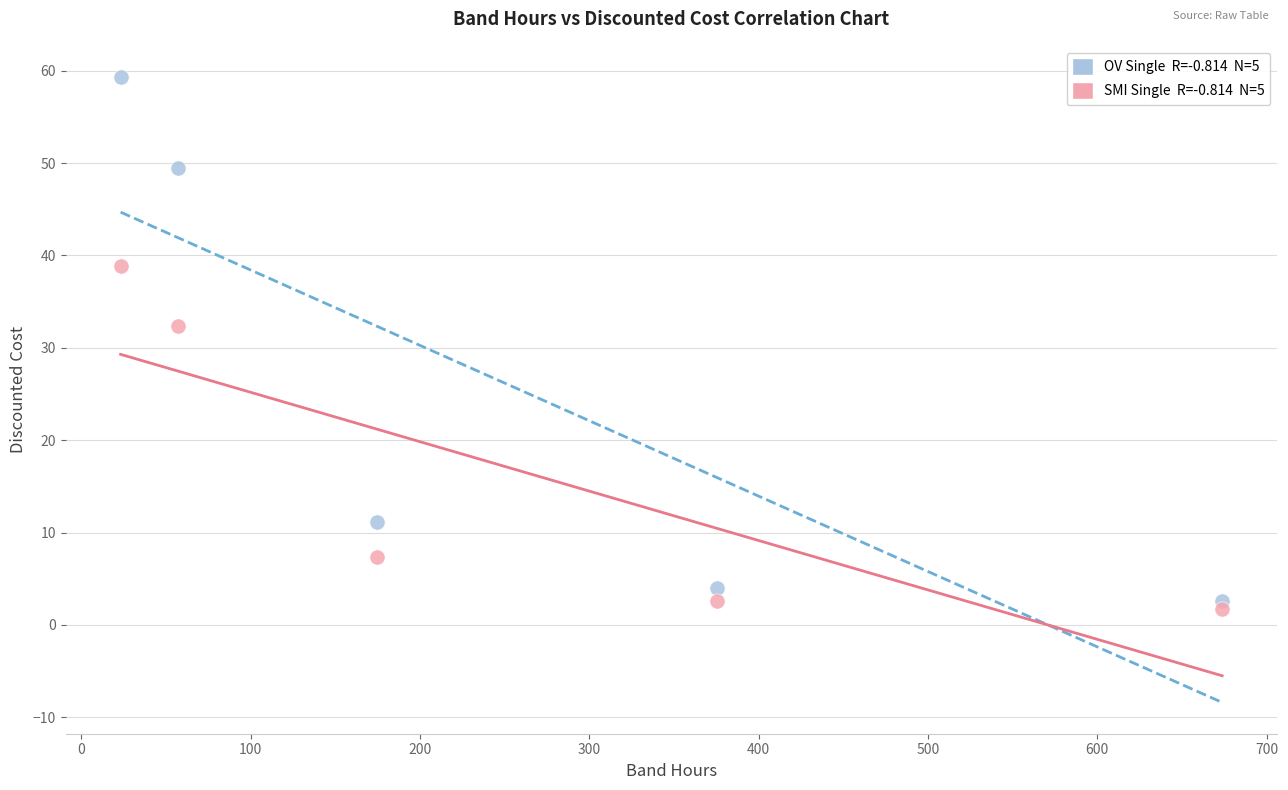

Across all series, what Y value is closest to 30?

32.4